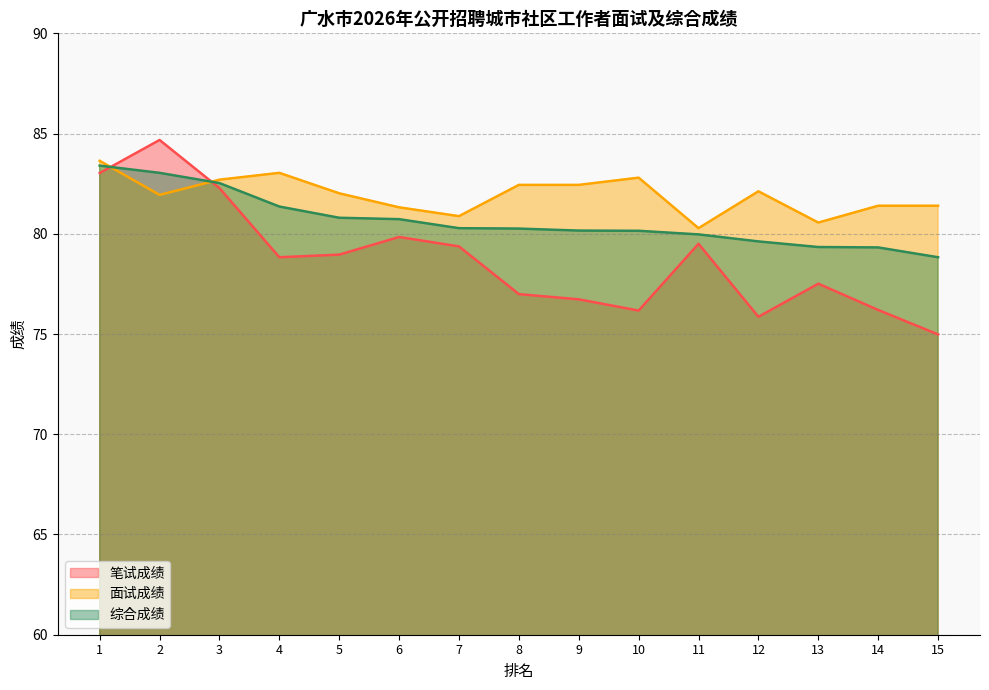

What is the value of the 综合成绩 point at the 6th from the left?

80.7